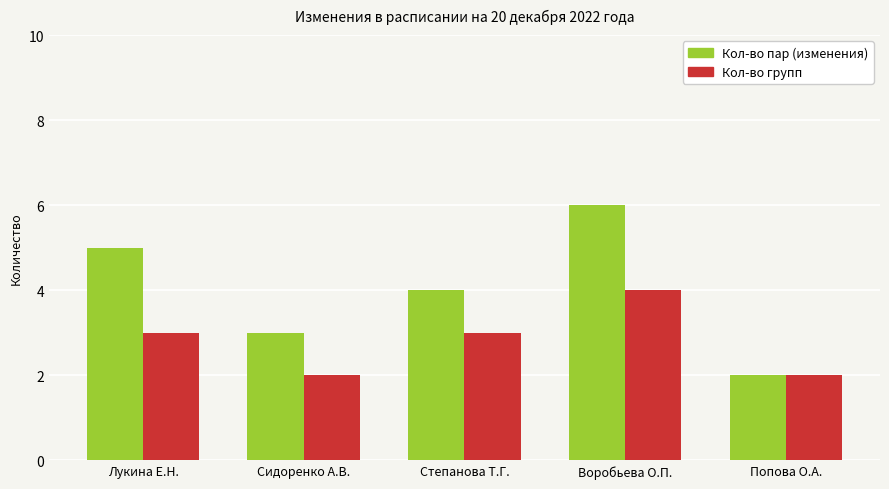

What value does the Кол-во групп series have at Лукина Е.Н.?

3